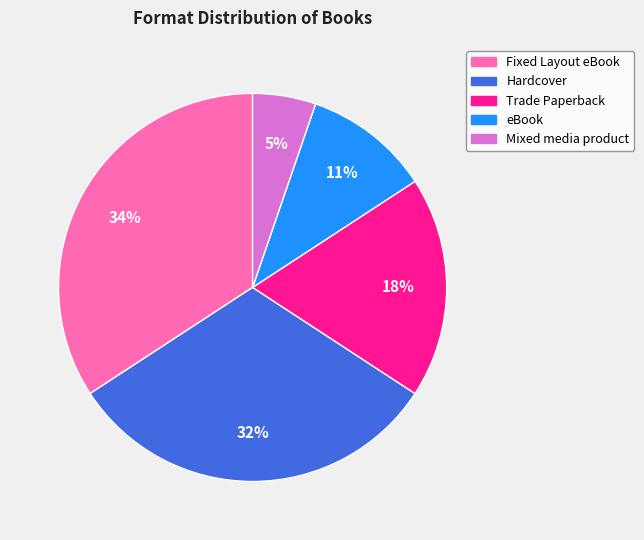

To the nearest percent, what is the average slice percentage?

20%